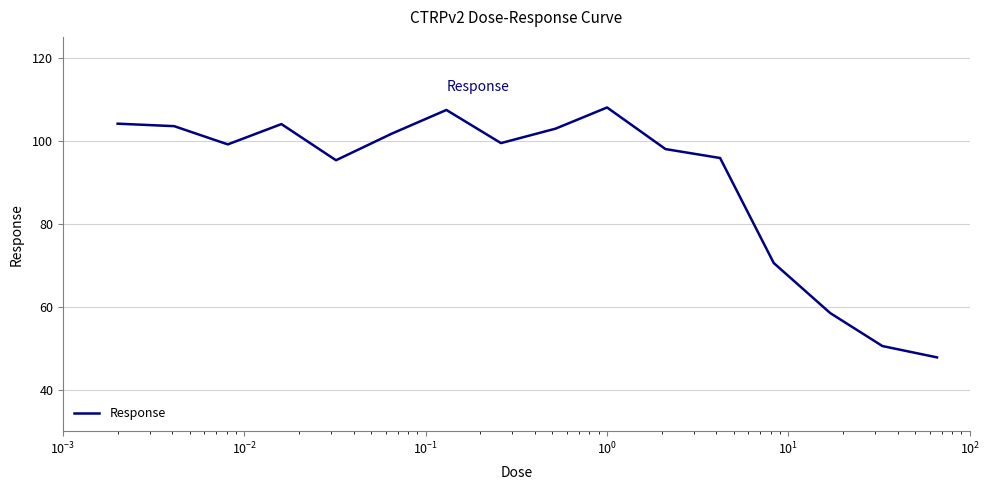

What is the minimum value shown in the chart?

47.8